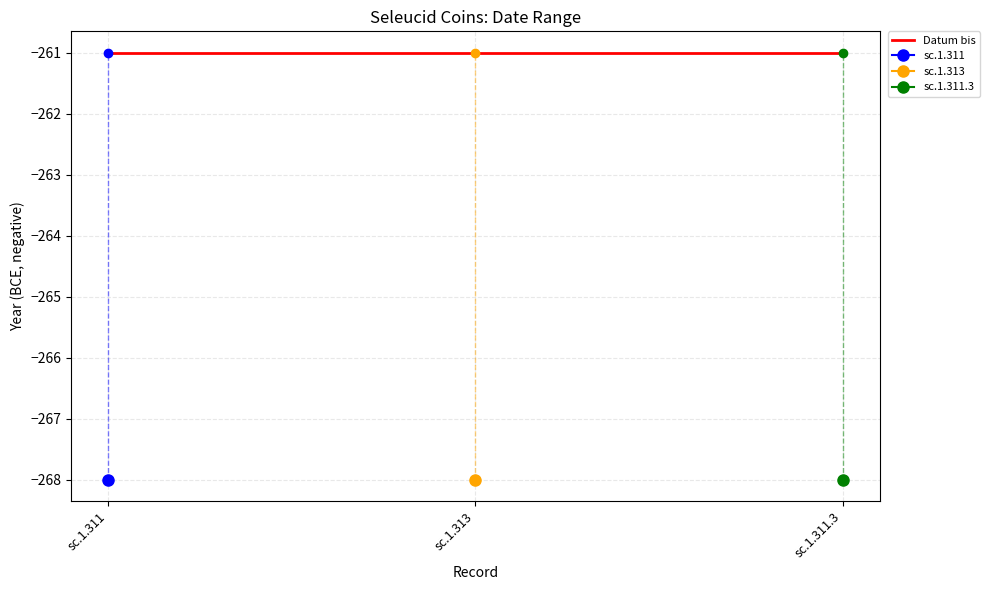

Which series has the widest spread of values?

Datum bis